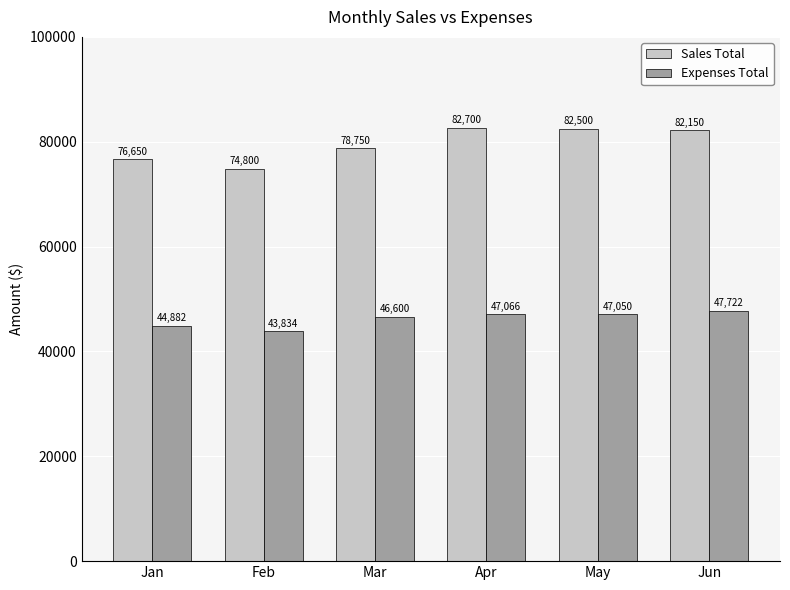

What is the difference between the maximum and second lowest values in the Expenses Total series?

2840